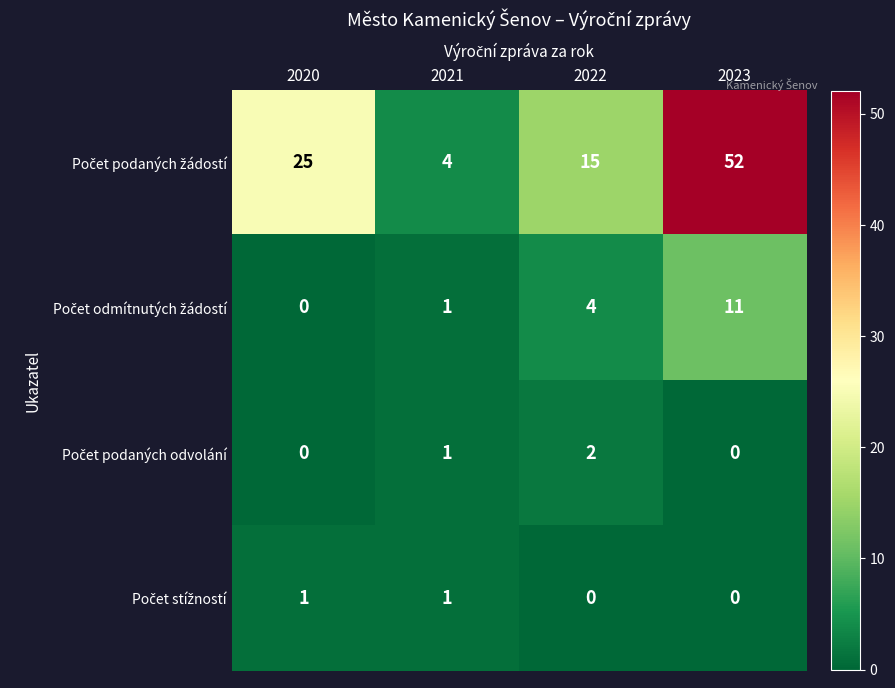

What is the total value across all series at 2023?

63